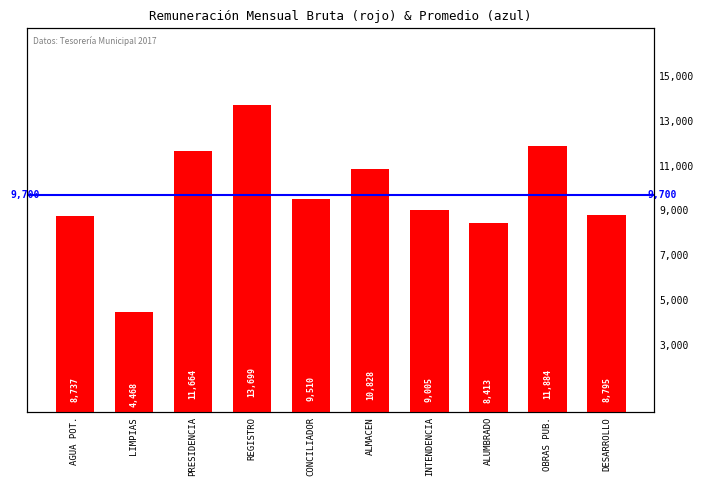

Does the chart contain stacked bars?

No